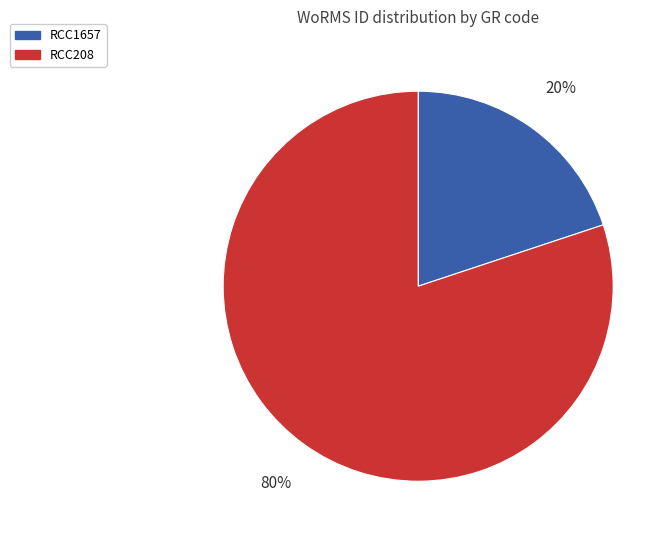

Count the number of slices in the pie.

2